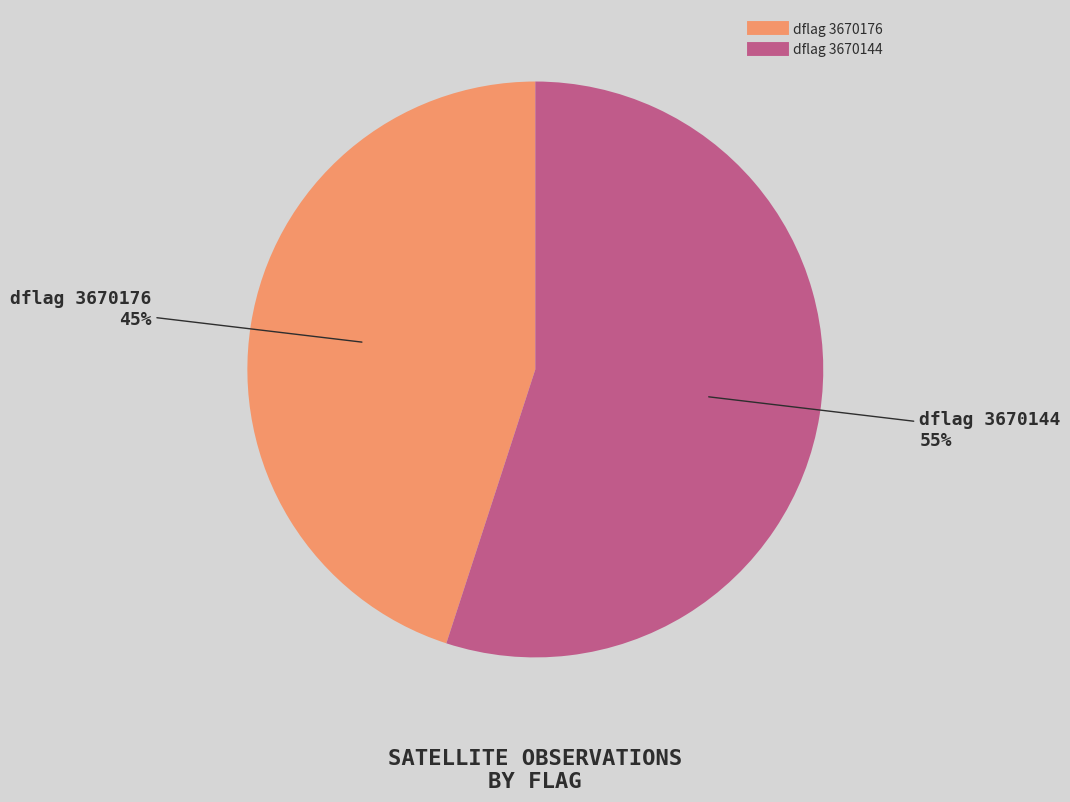

To the nearest percent, what is the average slice percentage?

50%